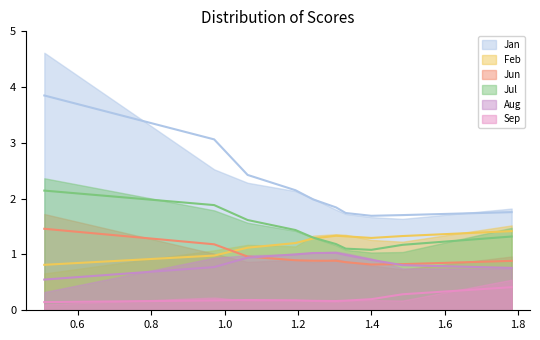

The Aug series shows 1.6 at pct25. True or false?

False